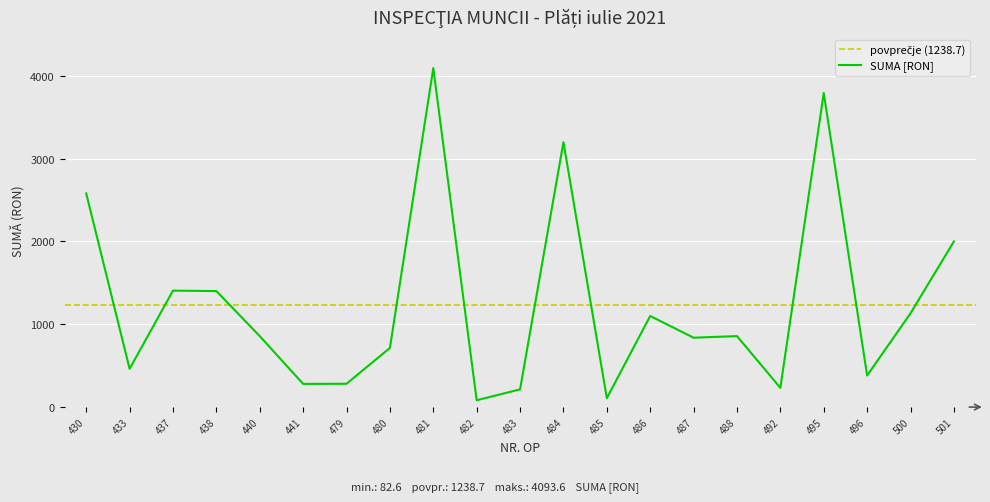

What is the greatest value displayed?

4093.6